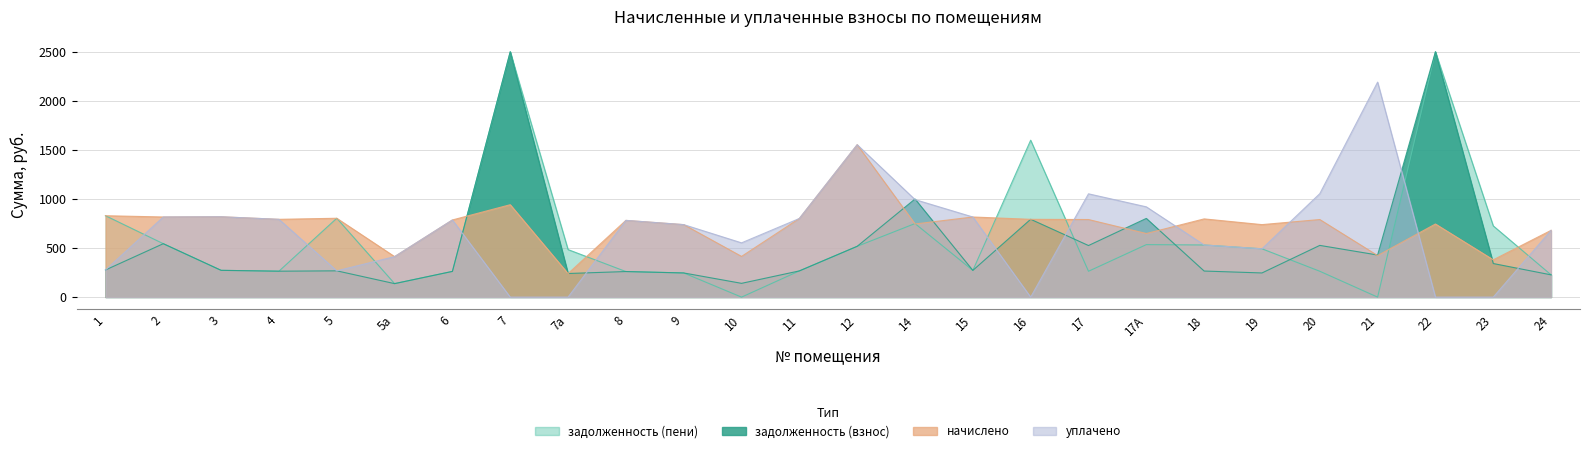

Is the value of уплачено at 7 greater than the value of начислено at 17А?

No